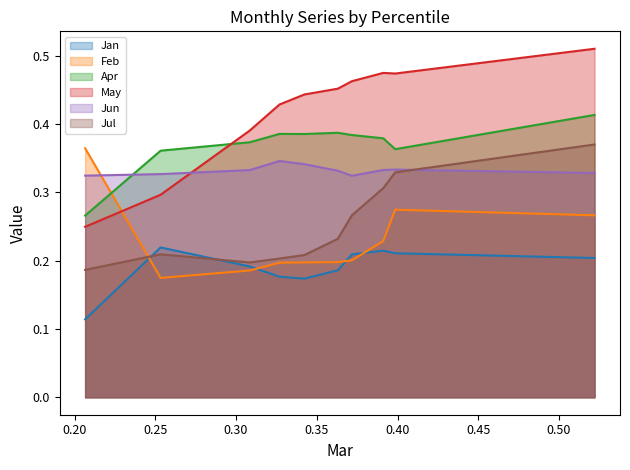

Is the value of Feb at pct75 greater than the value of Apr at pct85?

No